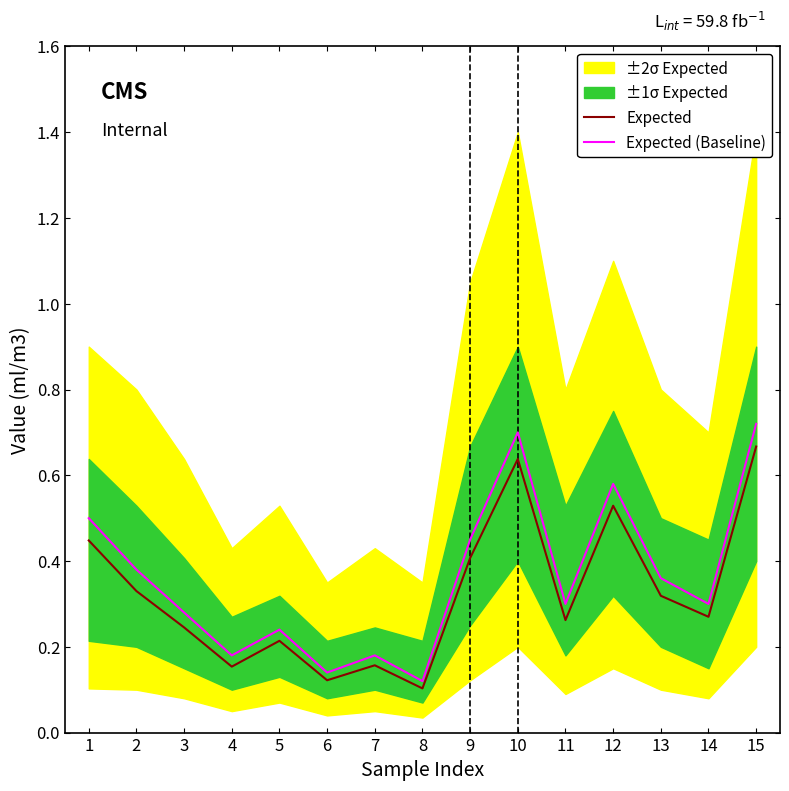

At which category does the chart reach its minimum across all series?

8